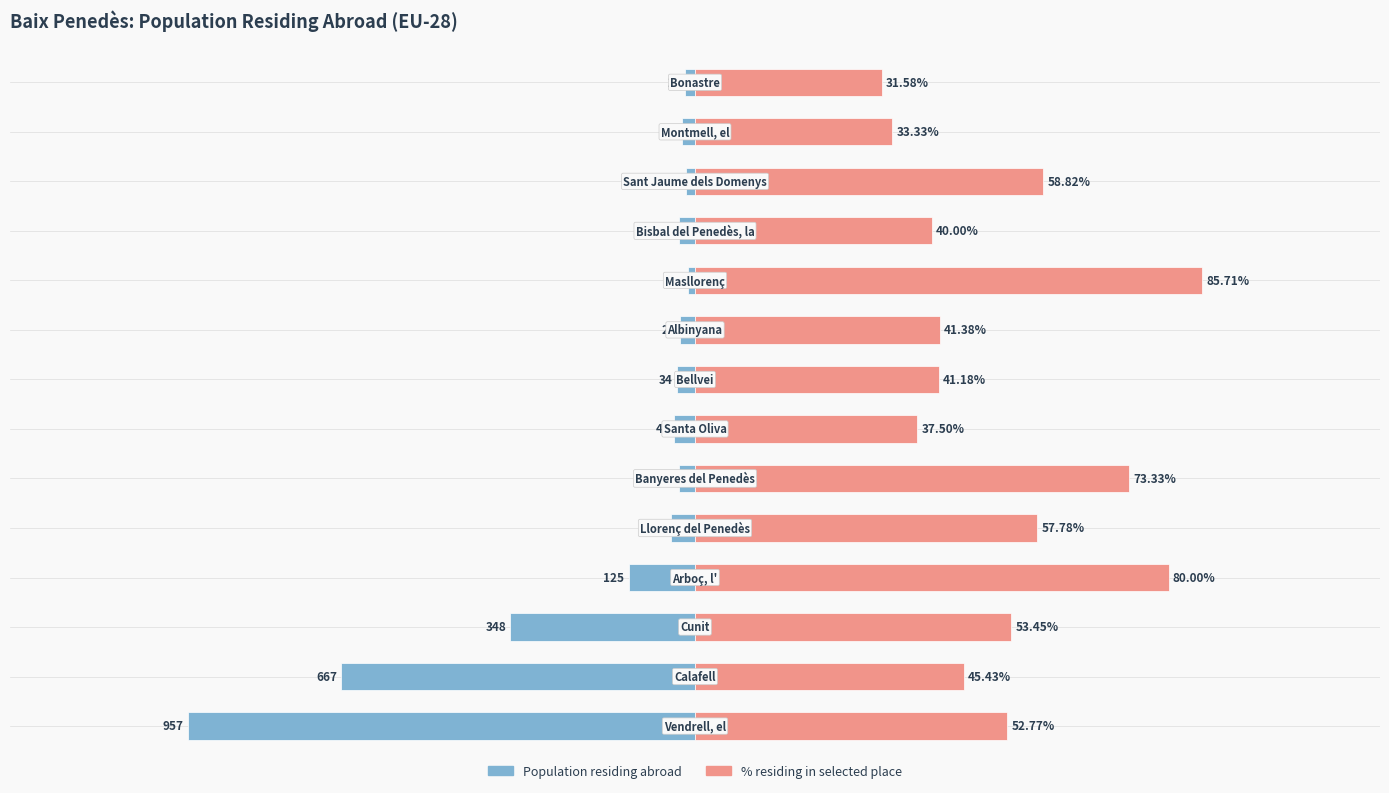

What is the greatest value displayed?

957.0